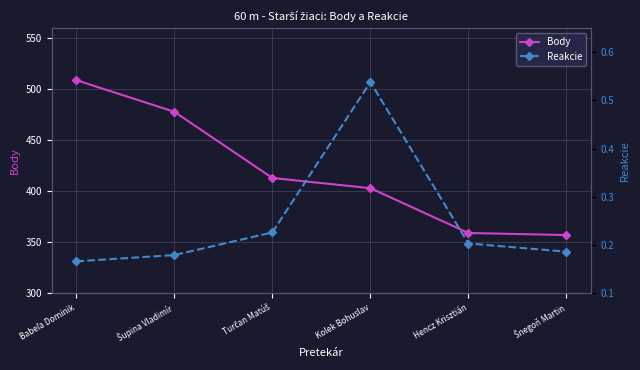

At which category does the chart reach its peak across all series?

Babeľa Dominik